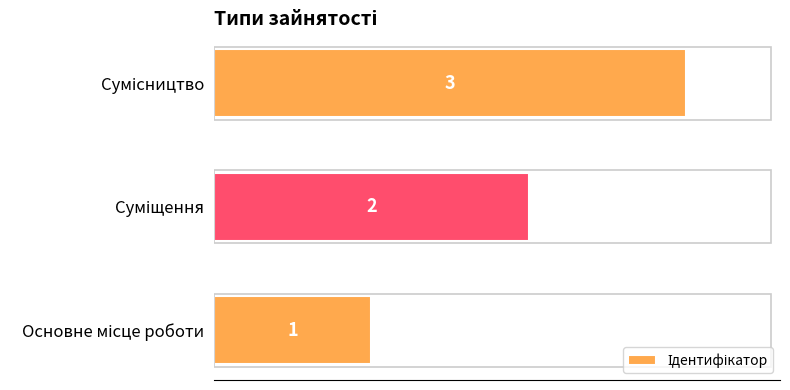

How many values are below 2?

1